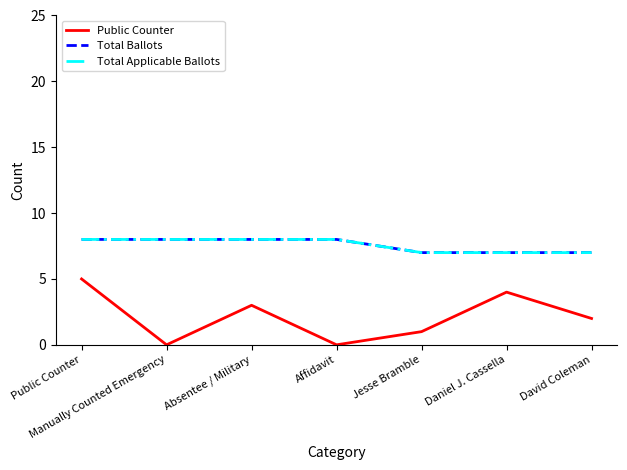

What is the value of the Total Ballots point at the 4th from the left?

8